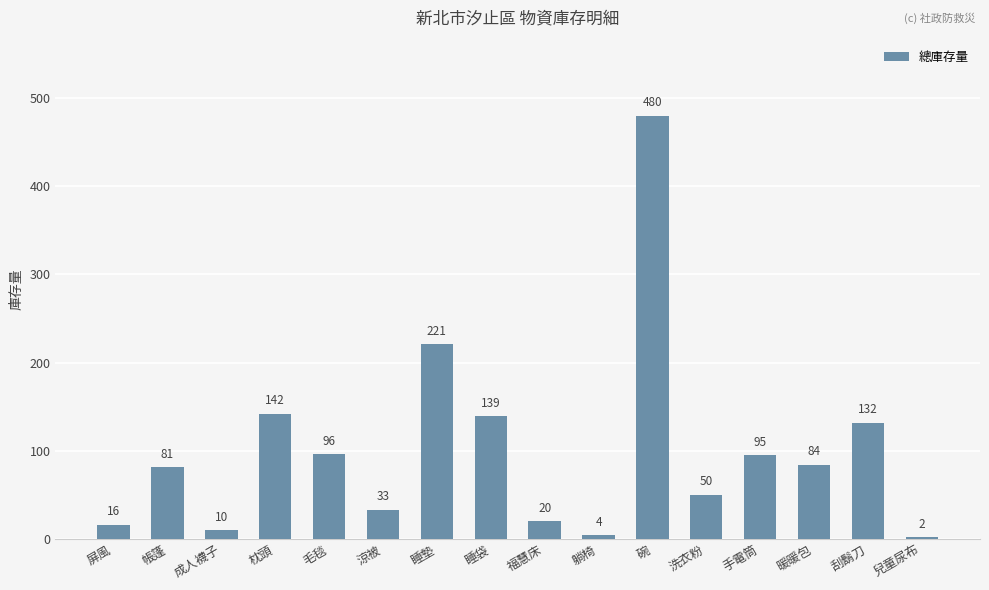

List the labels in order of value, smallest first.

兒童尿布, 躺椅, 成人襪子, 屏風, 福慧床, 涼被, 洗衣粉, 帳篷, 暖暖包, 手電筒, 毛毯, 刮鬍刀, 睡袋, 枕頭, 睡墊, 碗